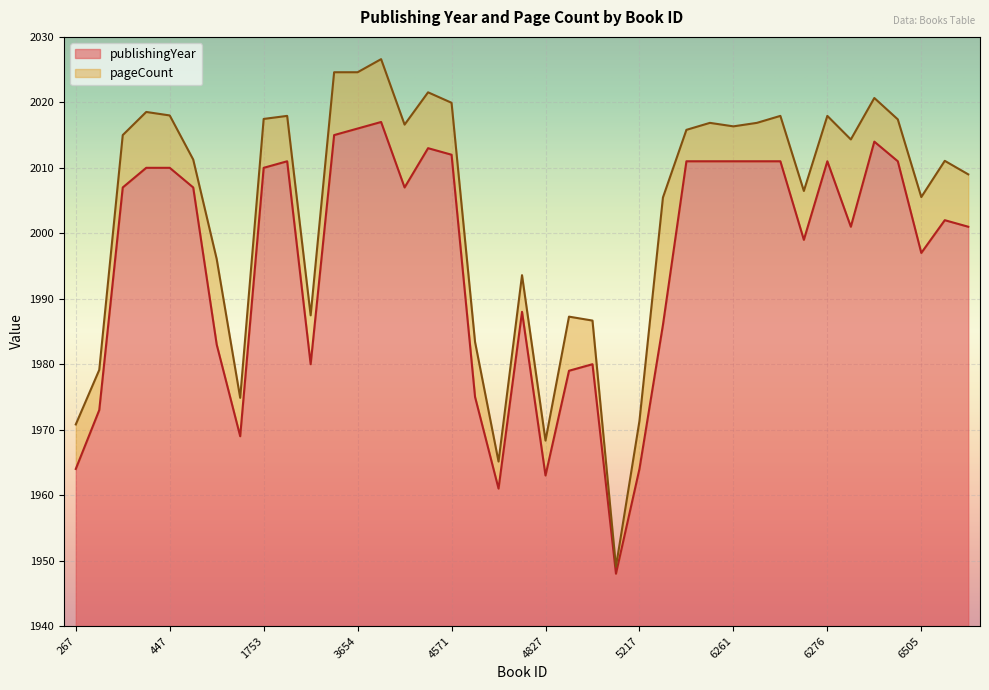

What is the sum of the values at 6612 and 6615?

4003